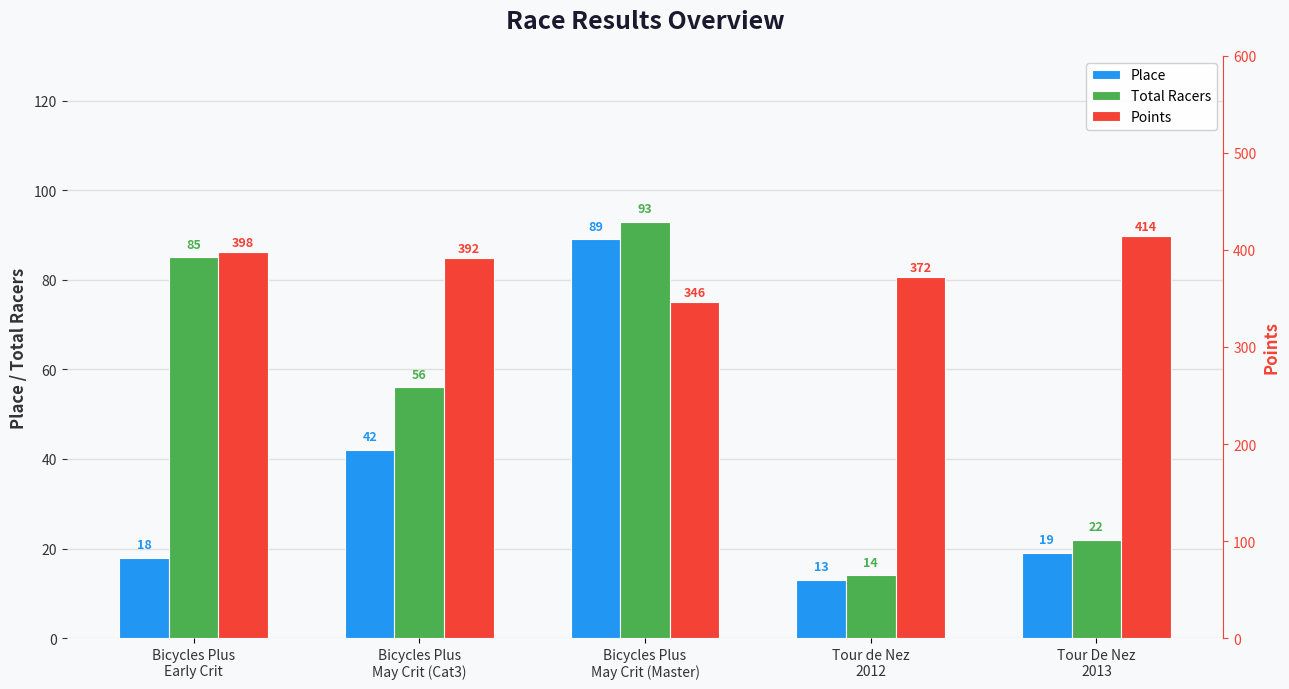

At which label is Points closest to 380?

Tour de Nez
2012